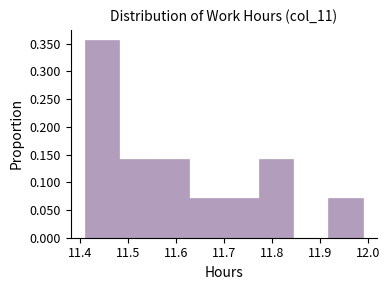

Reading left to right, list every bar in this chart as the range it spans on the x-axis followed by its height. Neither the bar edges nor the heights are printed on the chart, so give them approximately, as read against the axes.

11.41 to 11.48: 0.355
11.48 to 11.56: 0.145
11.56 to 11.63: 0.145
11.63 to 11.70: 0.070
11.70 to 11.77: 0.070
11.77 to 11.85: 0.145
11.85 to 11.92: 0
11.92 to 11.99: 0.070